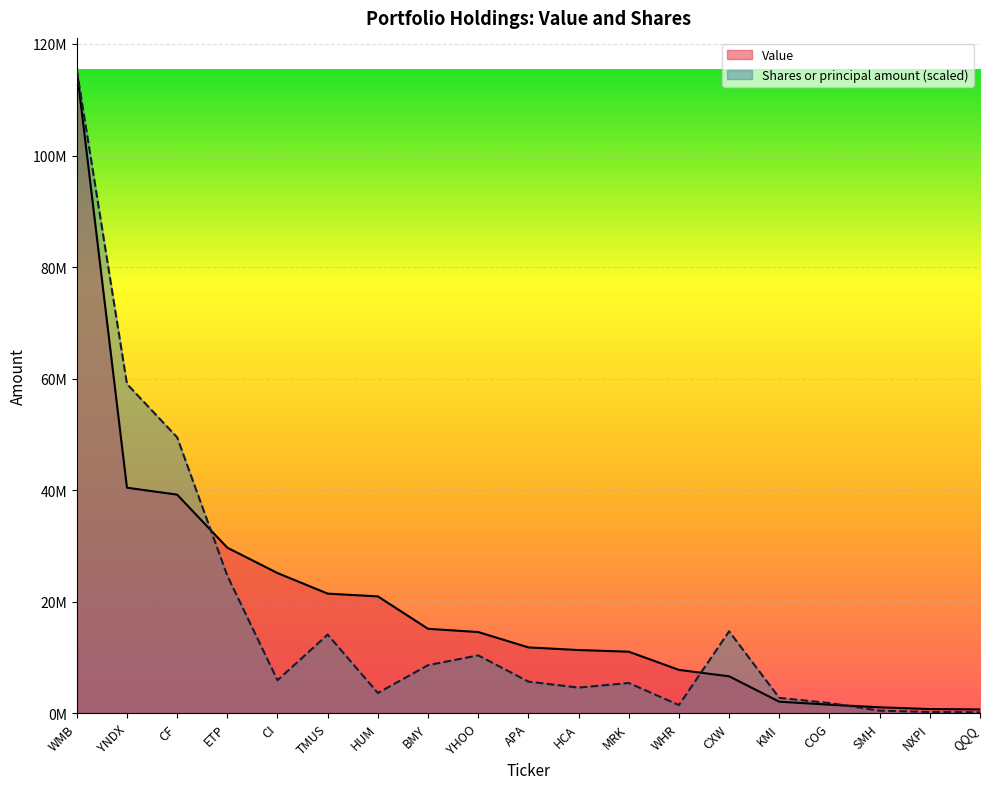

What is the minimum value for Value?

700000.0